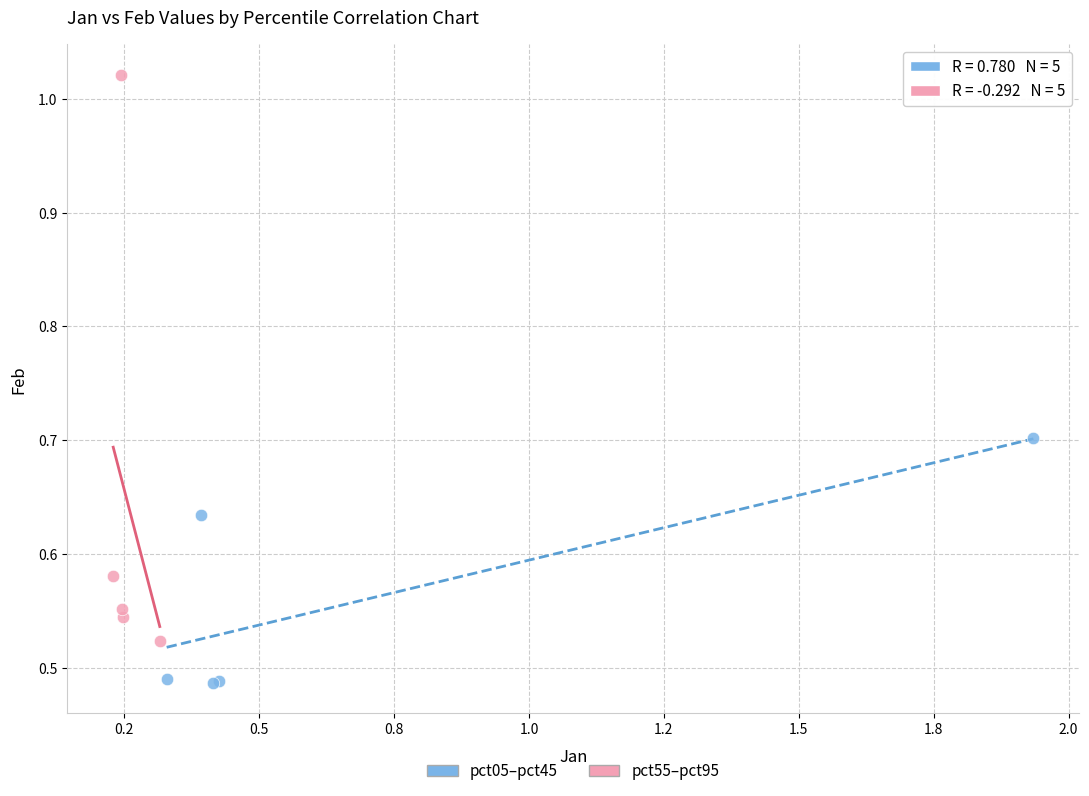

What are all the series names shown in the legend?

pct05–pct45, pct55–pct95